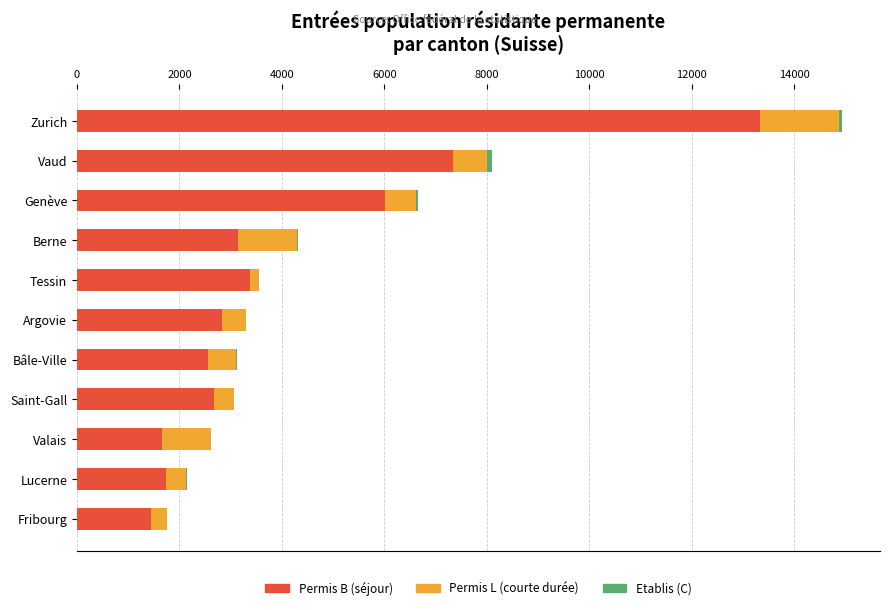

At which category is the sum across all series the highest?

Zurich